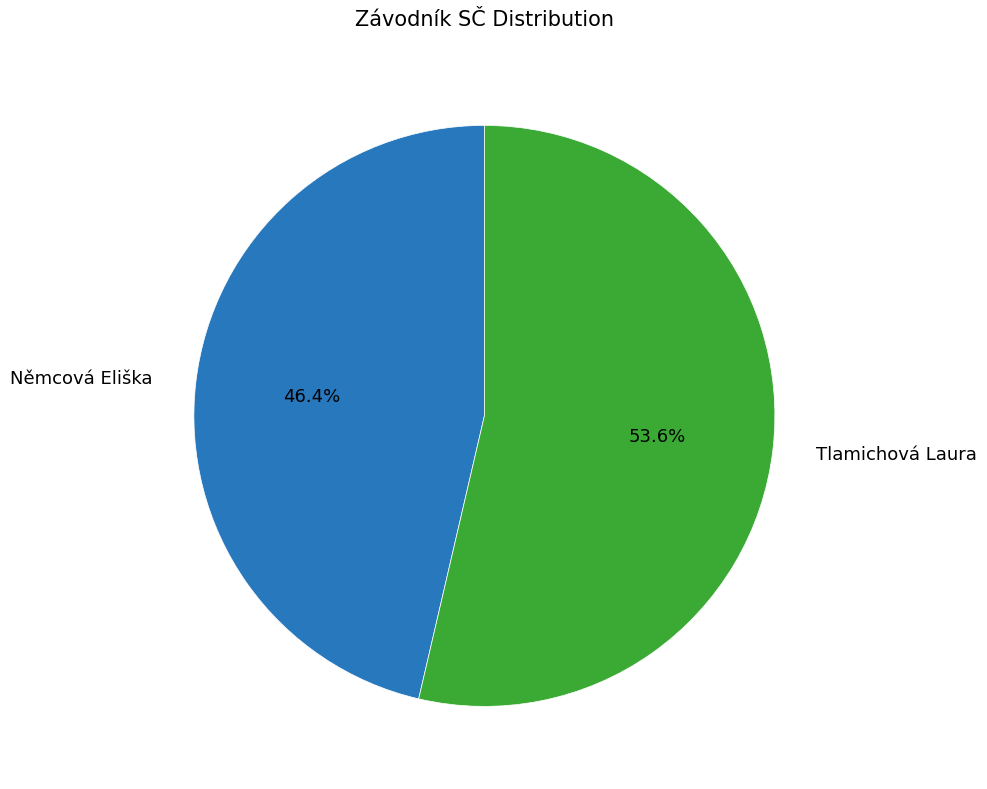

To the nearest percent, what portion does Němcová Eliška represent?

46%